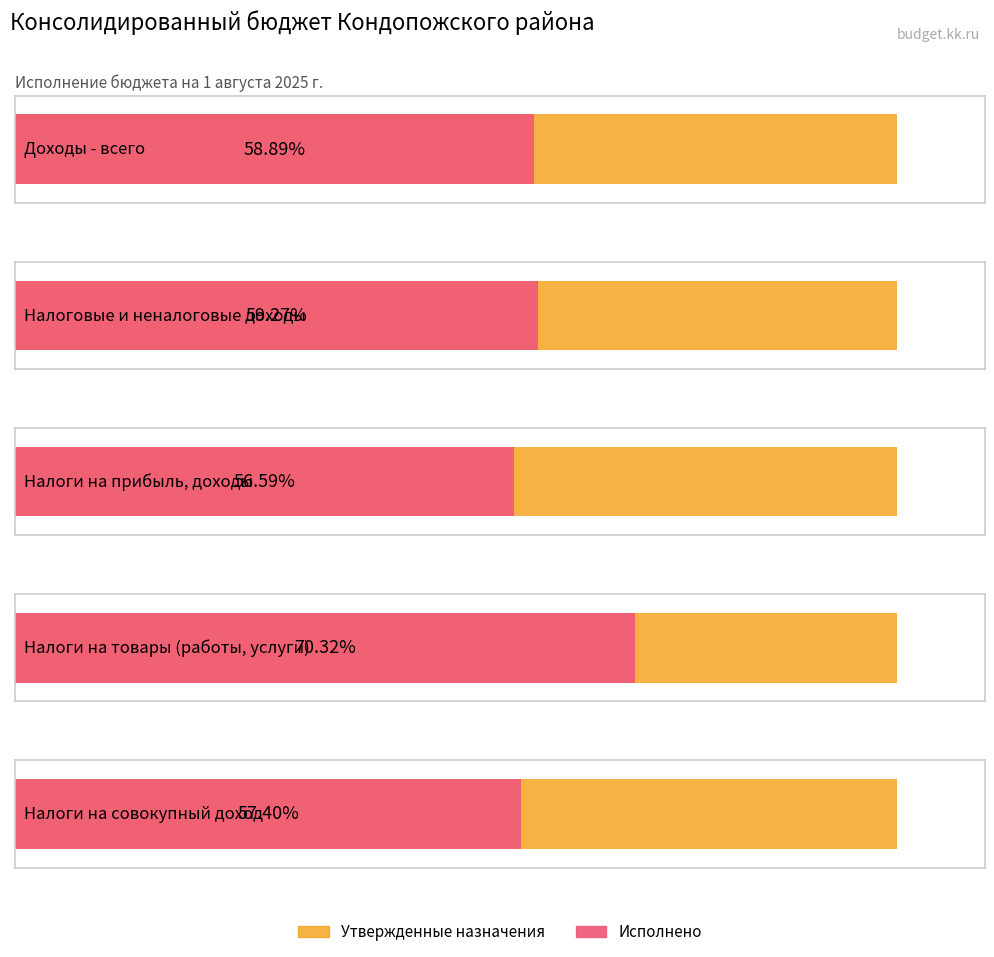

Which series has the widest spread of values?

Утвержденные назначения (консол. бюджет)